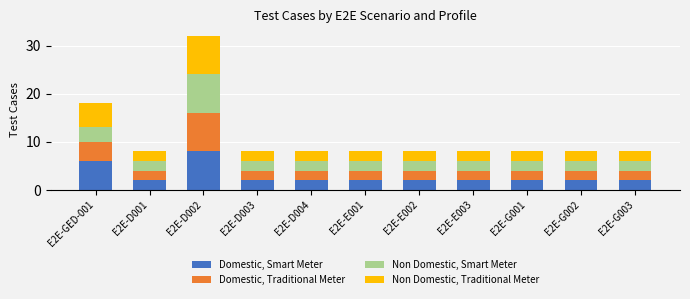

The Domestic, Smart Meter series shows 2 at E2E-GED-001. True or false?

False